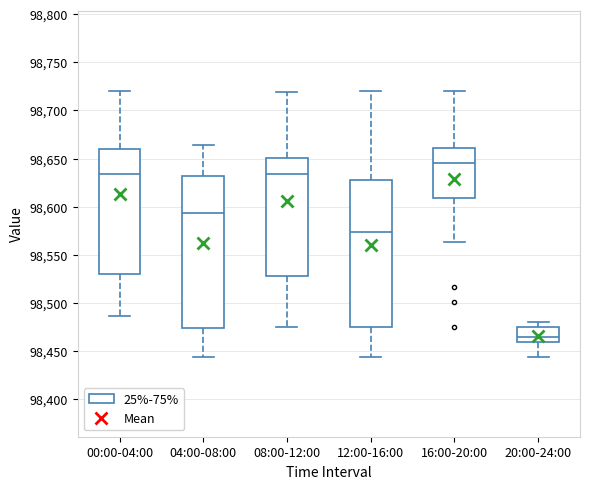

Which box's median line is the lowest?

20:00-24:00